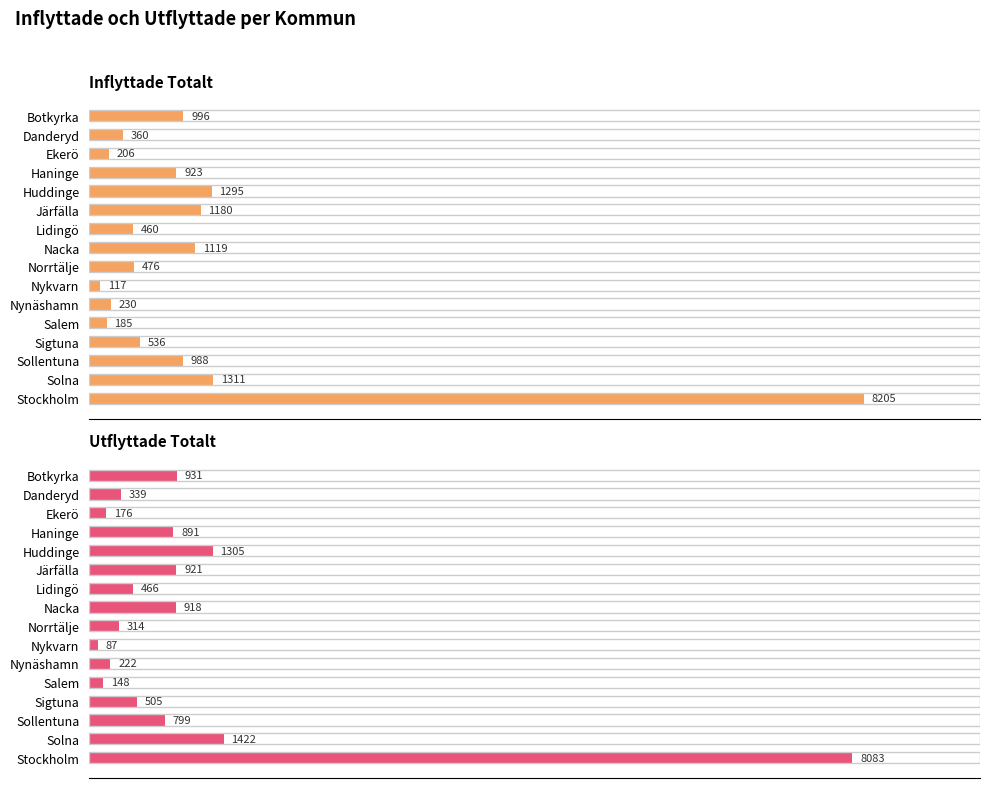

What is the average value of the Inflyttade Totalt series?

1162